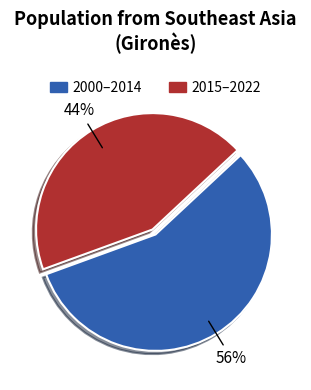

Is it true that 2000–2014 is 68% of the pie?

False